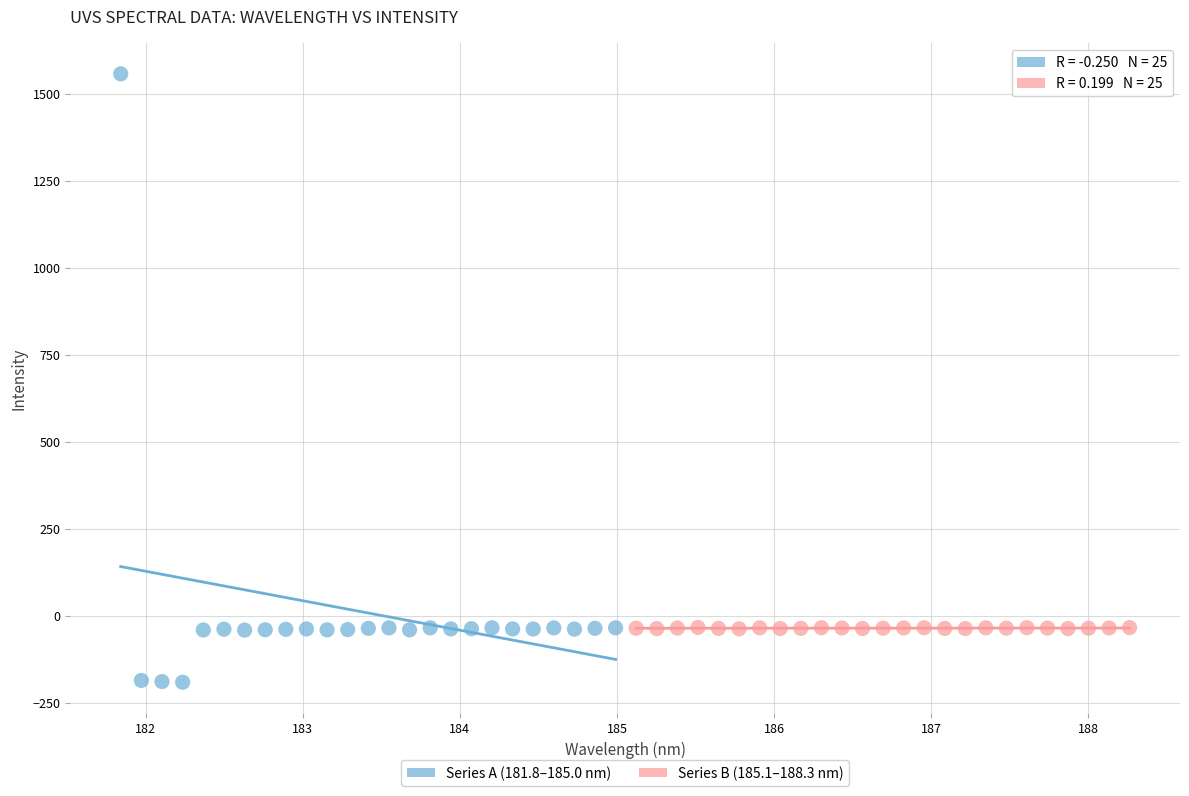

Which series has the largest Y range (max minus min)?

Series A (181.8–185.0 nm)